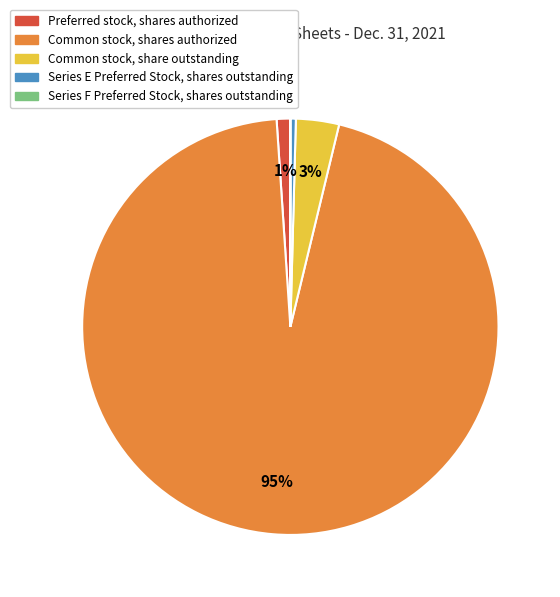

To the nearest percent, what is the average slice percentage?

20%